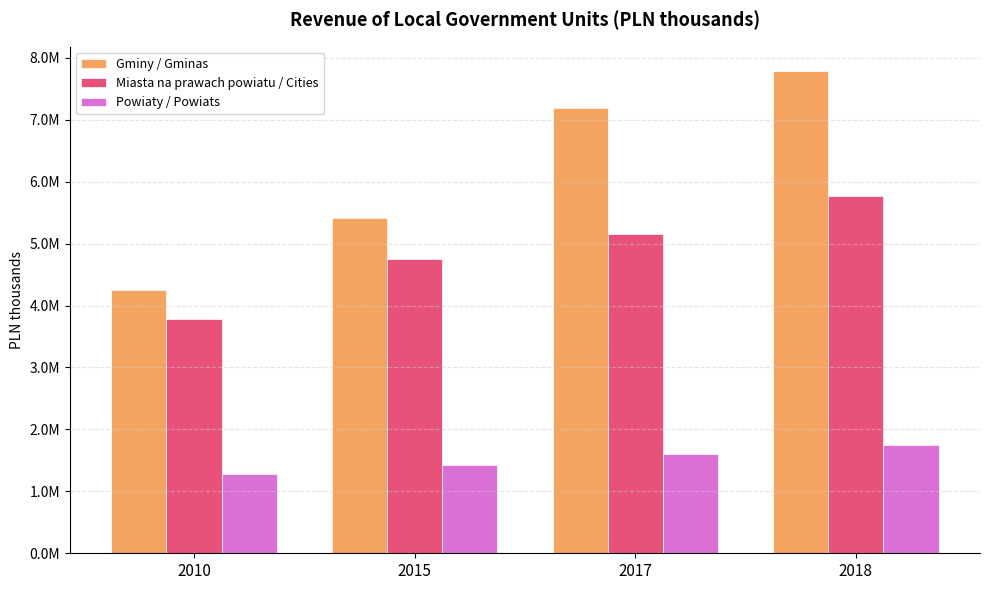

True or false: Powiaty / Powiats has a value of 3100451.0 at 2018.

False